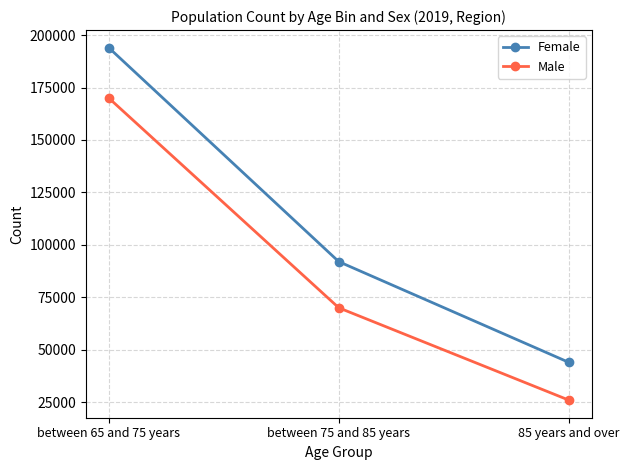

Which series has the largest total across all categories?

Female